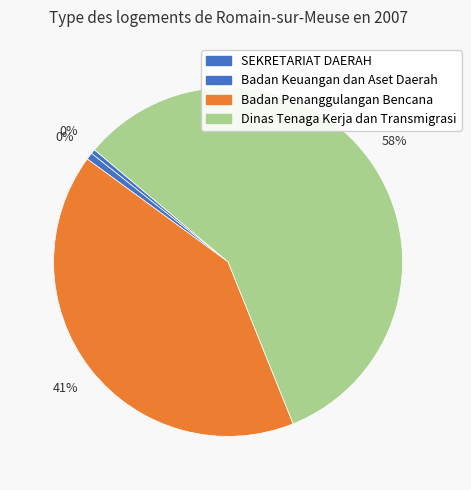

Is the sum of SEKRETARIAT DAERAH PROVINSI KALIMANTAN and SEKRETARIAT DAERAH PROVINSI KALIMANTAN greater than half?

No